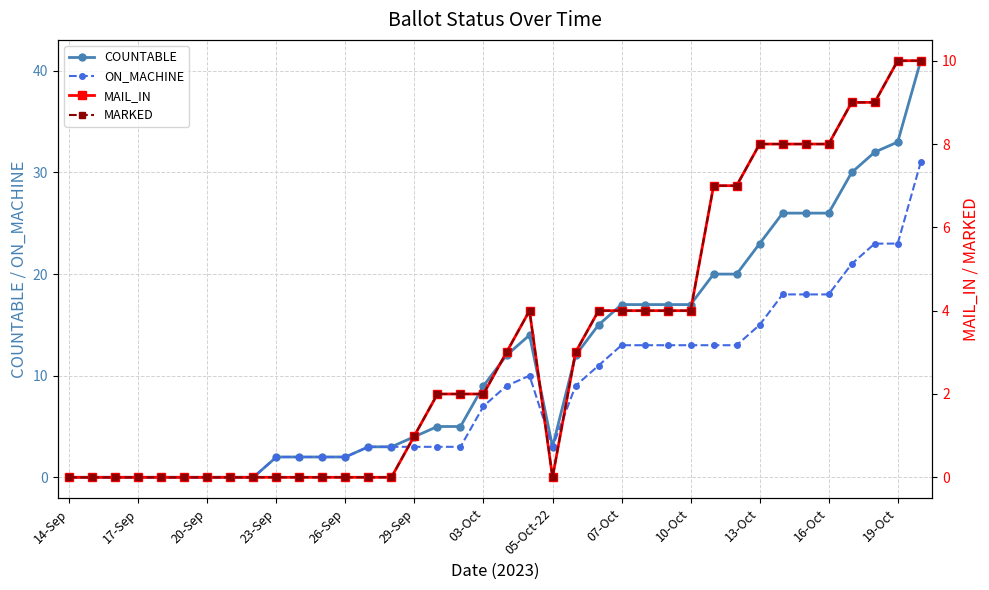

How many data points in COUNTABLE are above 9?

18